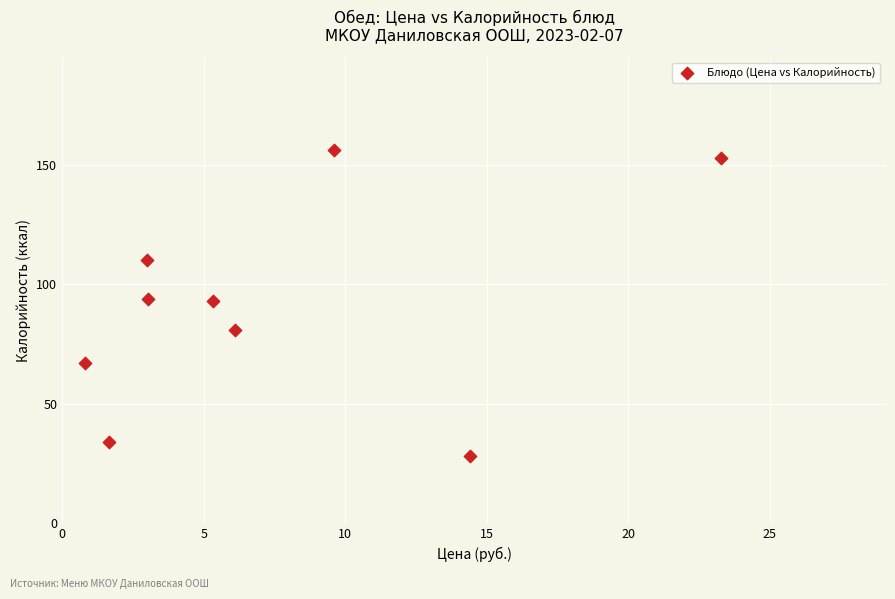

What is the average Y value?

91